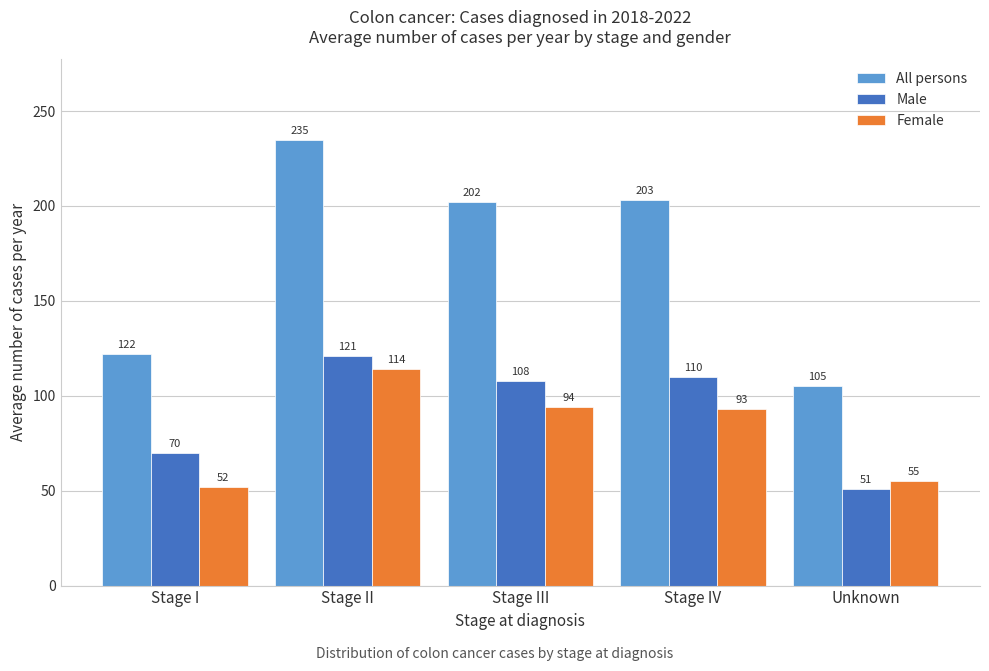

Reading left to right, what are all the values shown in this chart?

All persons: Stage I=122	Stage II=235	Stage III=202	Stage IV=203	Unknown=105
Male: Stage I=70	Stage II=121	Stage III=108	Stage IV=110	Unknown=51
Female: Stage I=52	Stage II=114	Stage III=94	Stage IV=93	Unknown=55